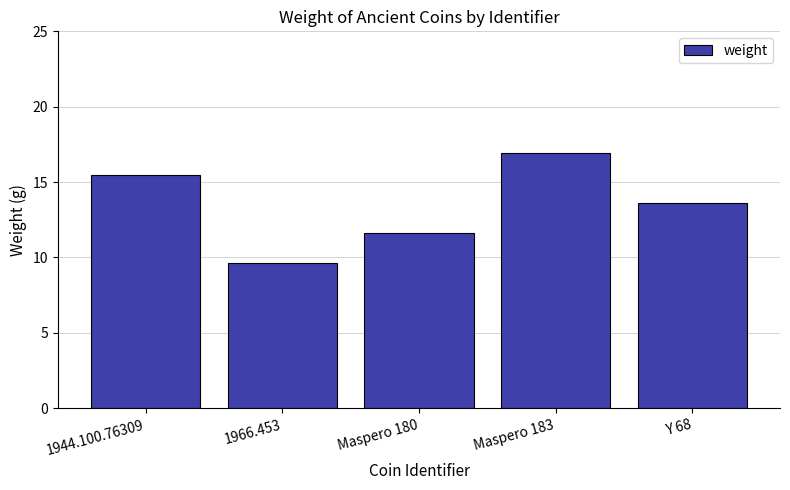

List the labels in order of value, largest first.

Maspero 183, 1944.100.76309, Y 68, Maspero 180, 1966.453